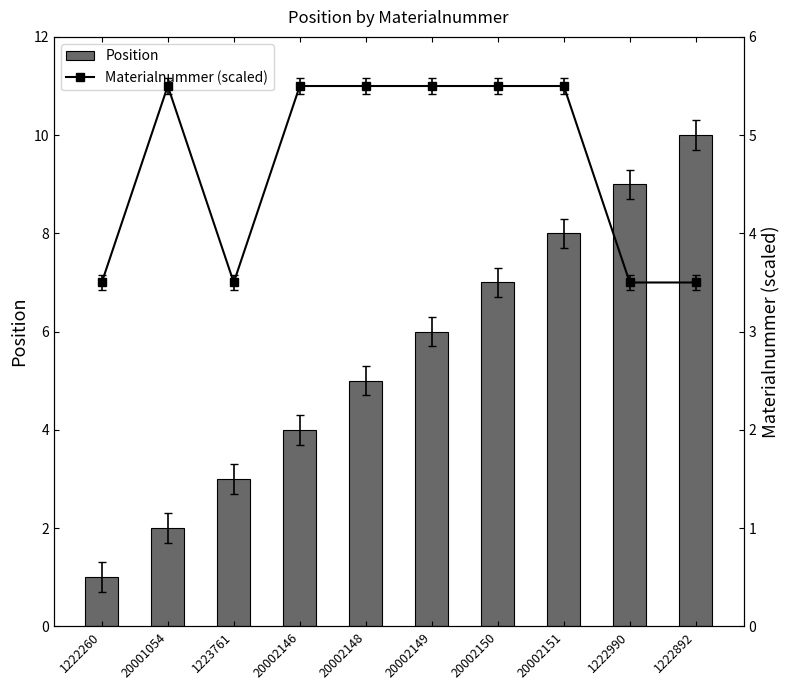

At which label is Position closest to 5?

20002148